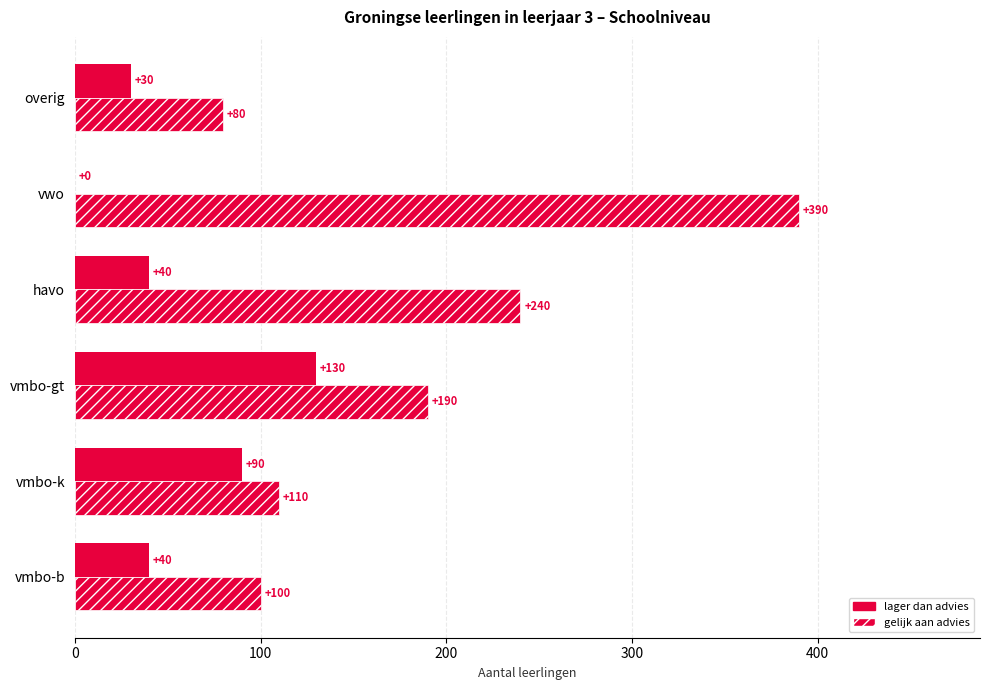

At how many categories does at least one series exceed 289?

1